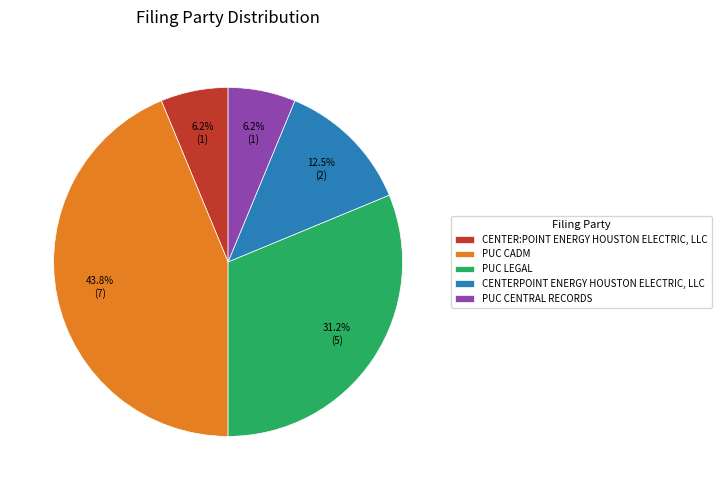

To the nearest percent, what is the difference between the PUC LEGAL and PUC CENTRAL RECORDS slice percentages?

25%